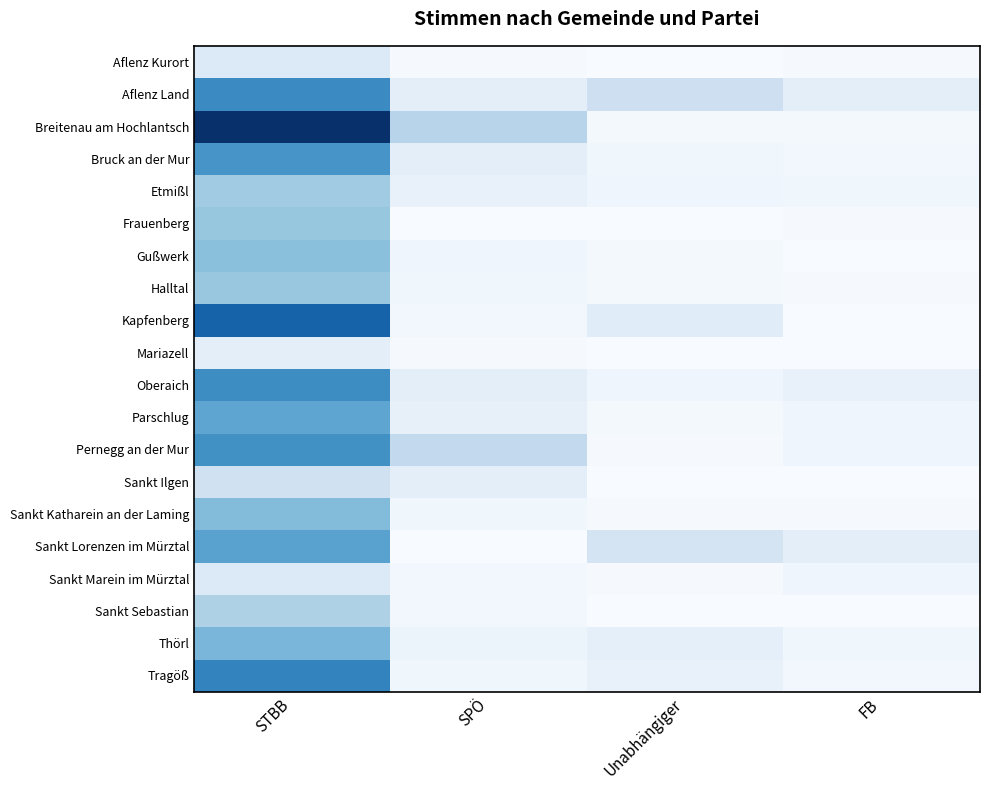

Which series has the largest total across all categories?

Breitenau am Hochlantsch